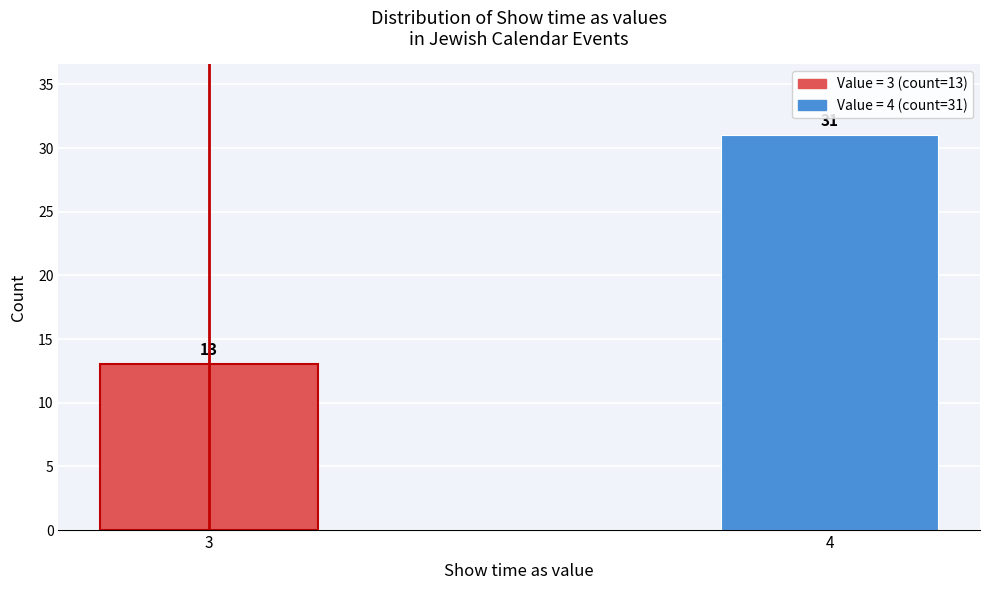

Reading right to left, what are all the values shown in this chart?

31	13